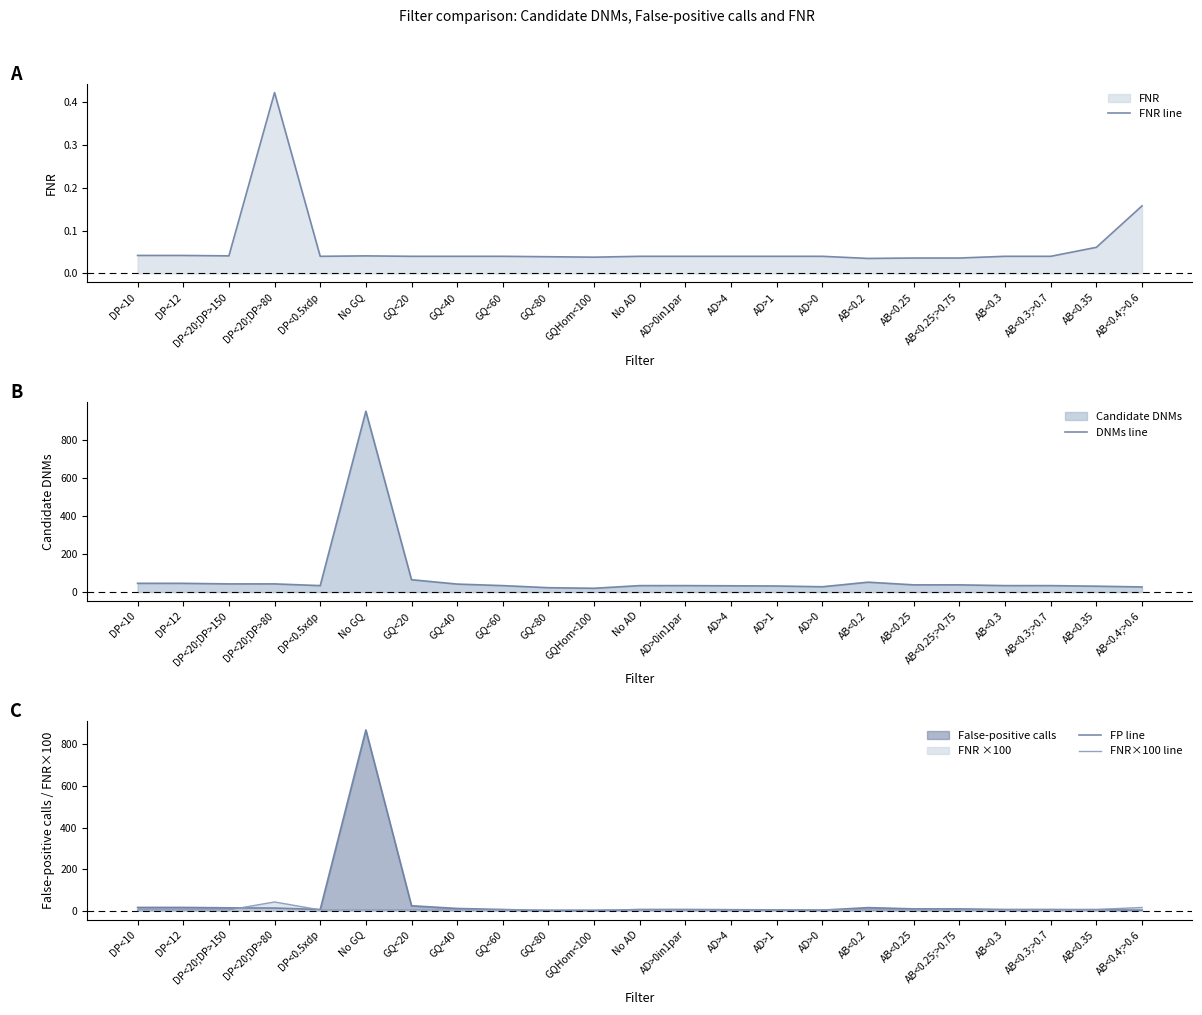

List the series in order of their peak value, lowest first.

FNR line, FNR×100 line, FP line, DNMs line